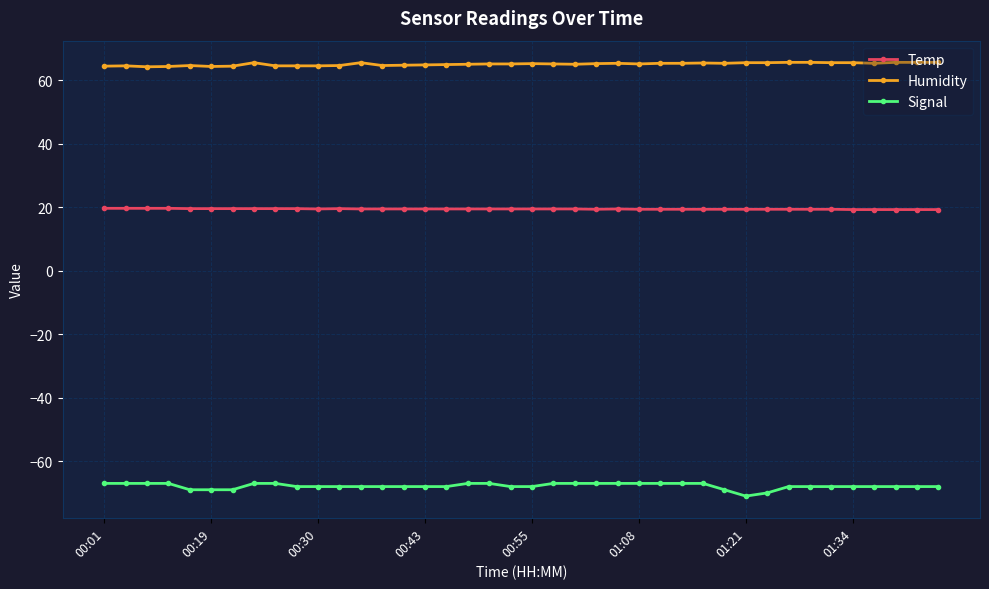

True or false: Humidity and Signal intersect in this chart.

False